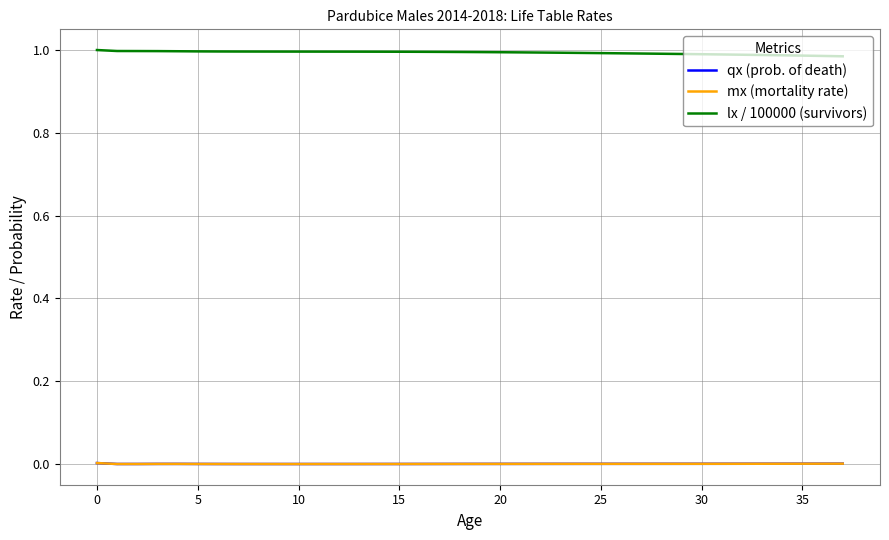

True or false: qx (prob. of death) and lx / 100000 (survivors) intersect in this chart.

False